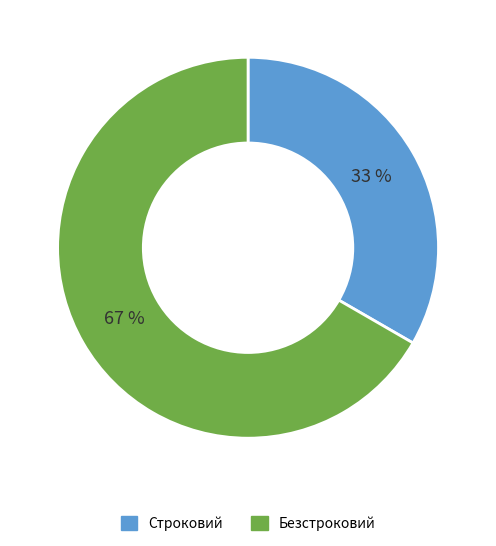

The Безстроковий slice represents 53% of the pie. True or false?

False